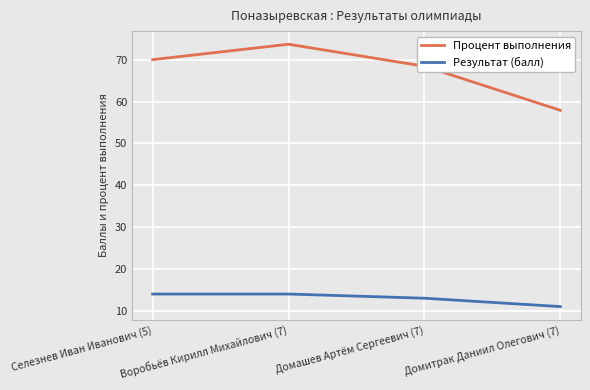

Is the value of Процент выполнения at Воробьёв Кирилл Михайлович (7) greater than the value of Результат (балл) at Селезнев Иван Иванович (5)?

Yes